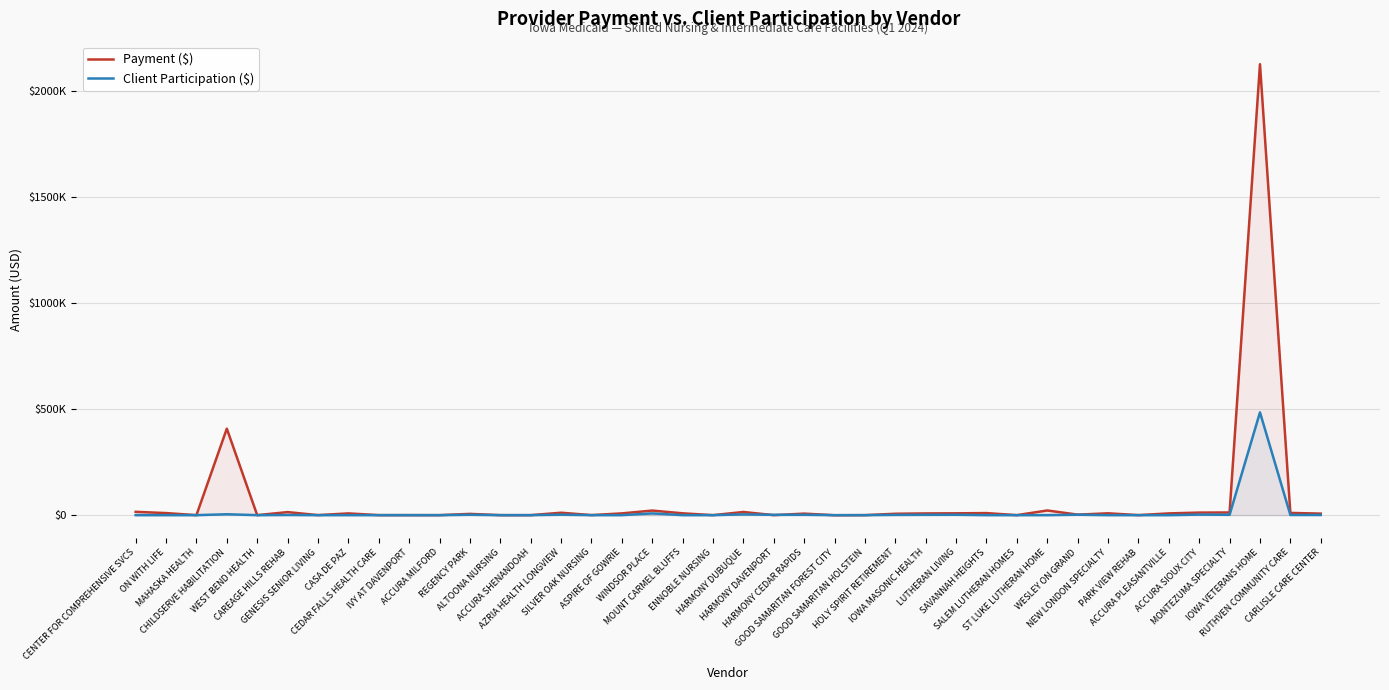

What is the minimum value shown in the chart?

-447.3